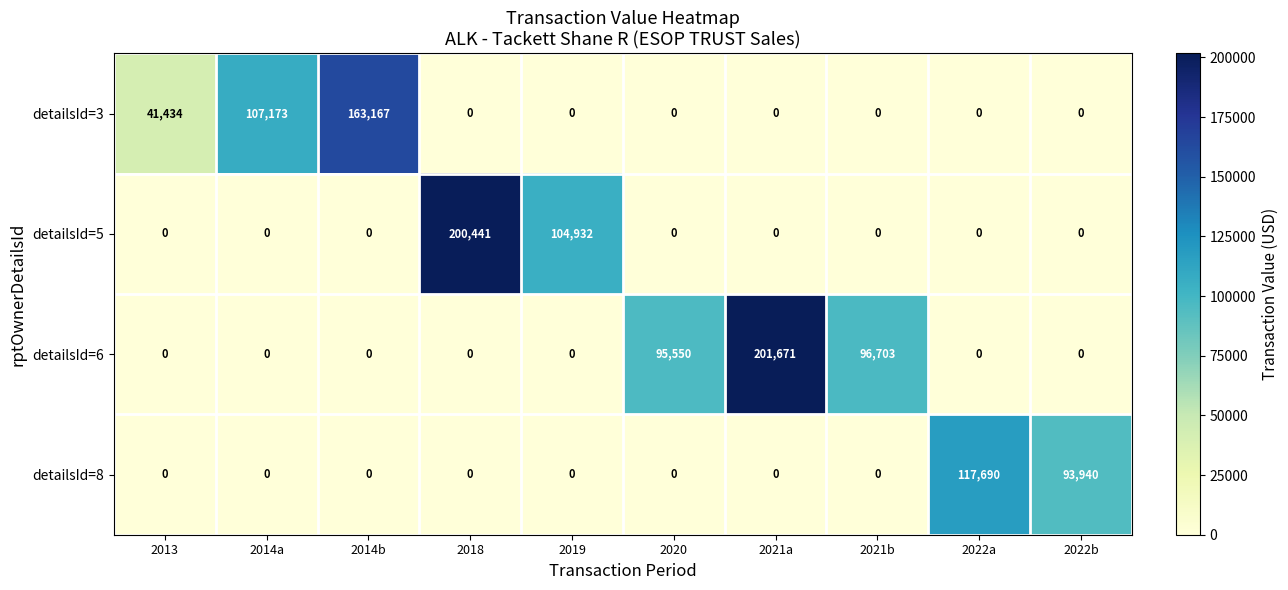

At how many categories does at least one series exceed 102283?

6